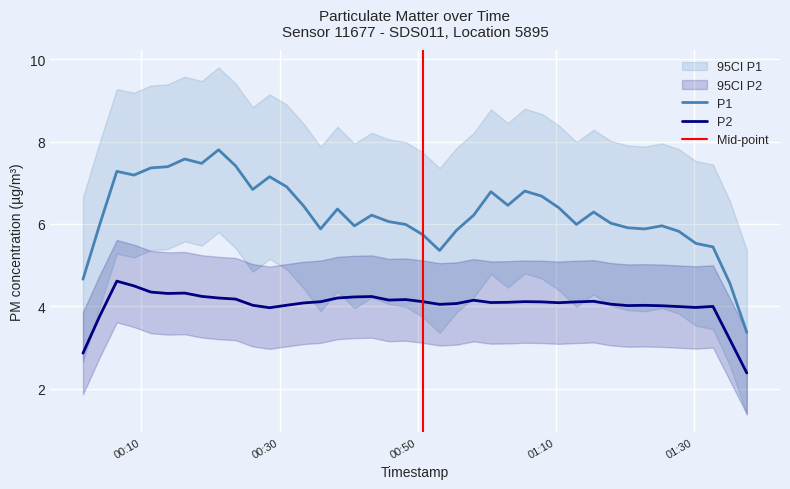

How many series are shown in this chart?

2